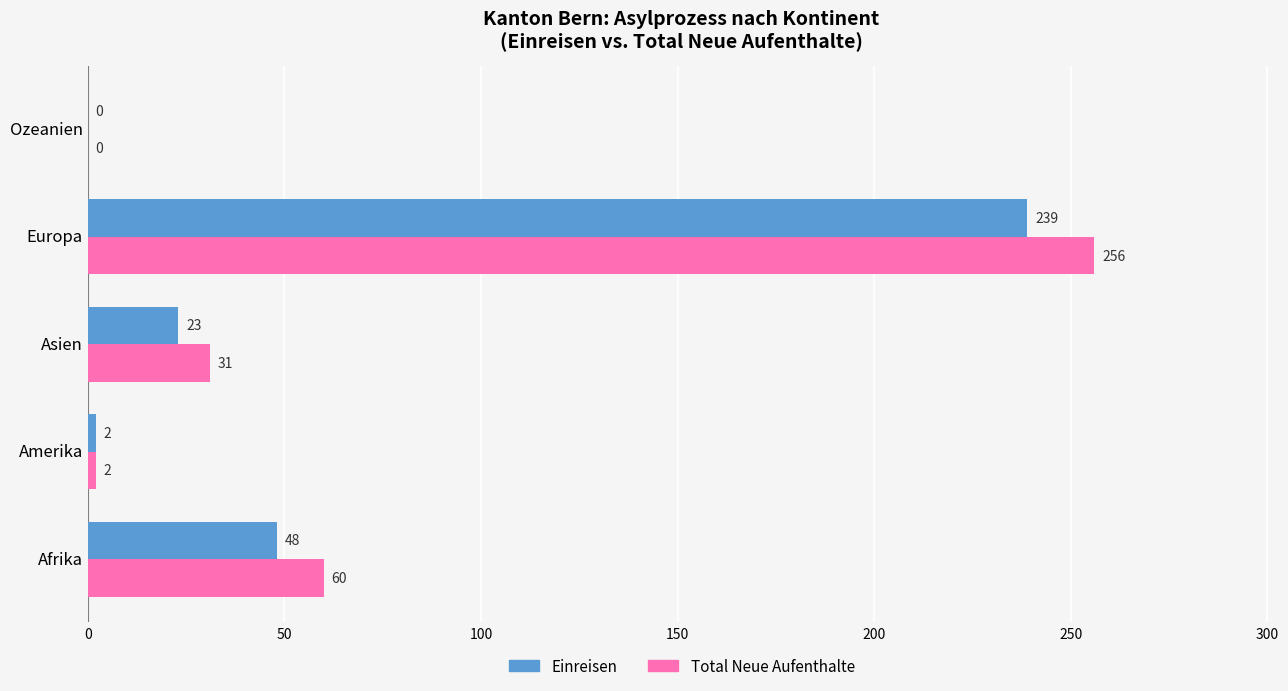

At which category is the sum across all series the highest?

Europa